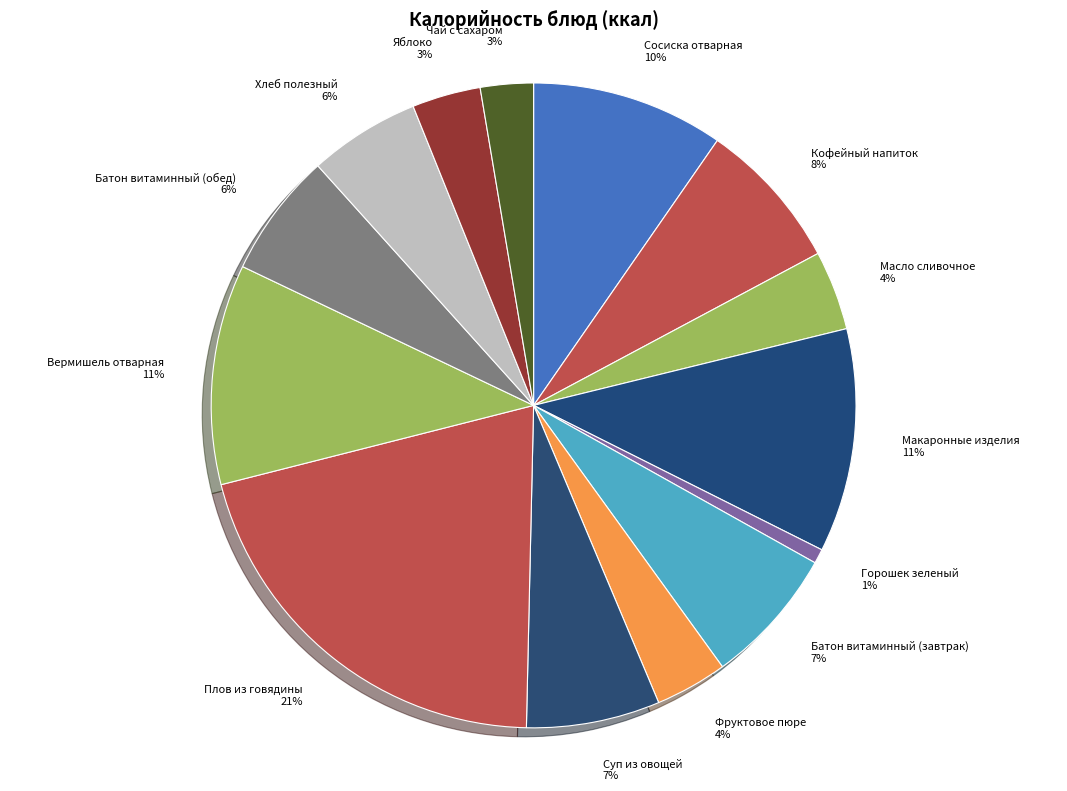

To the nearest percent, what is the combined percentage of Чай с сахаром and Батон витаминный (завтрак)?

10%